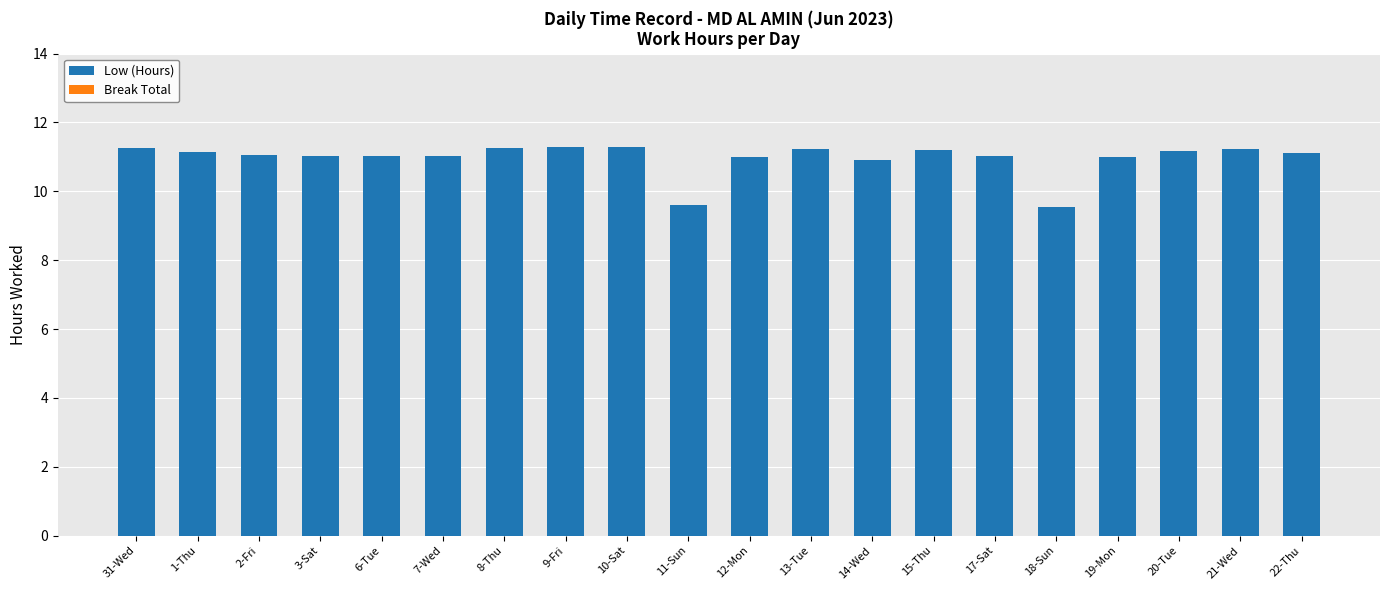

Approximately how many times larger is the value at 9-Fri compared to 10-Sat?

1.0